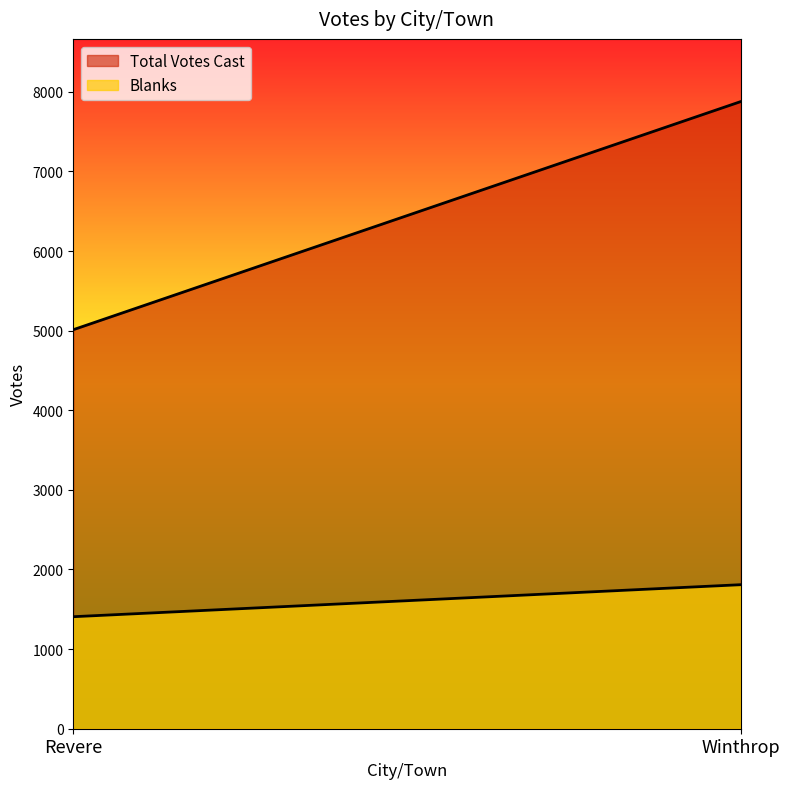

Does the chart display data point markers on the line(s)?

No